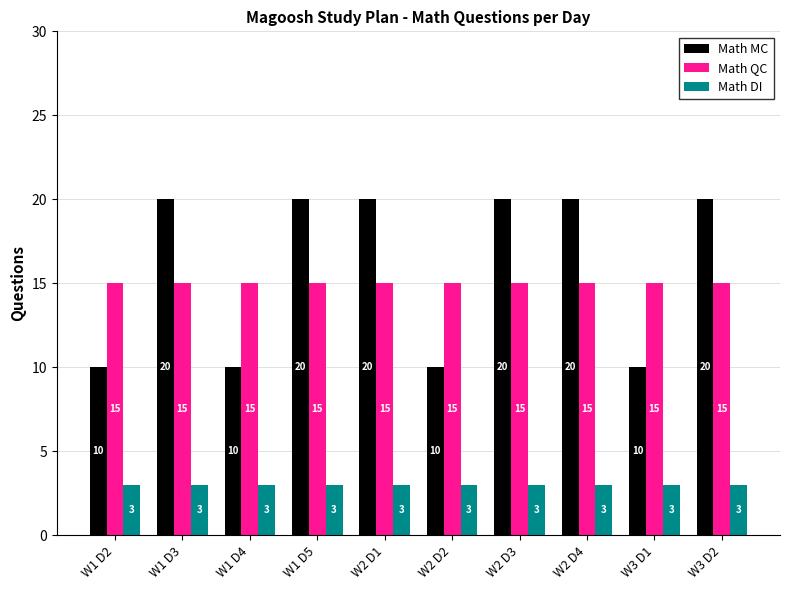

What is the lowest value of the Math MC series?

10